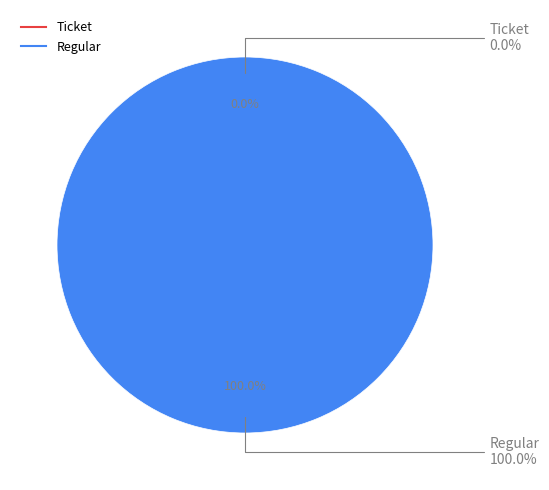

Is it true that Ticket is 8% of the pie?

False